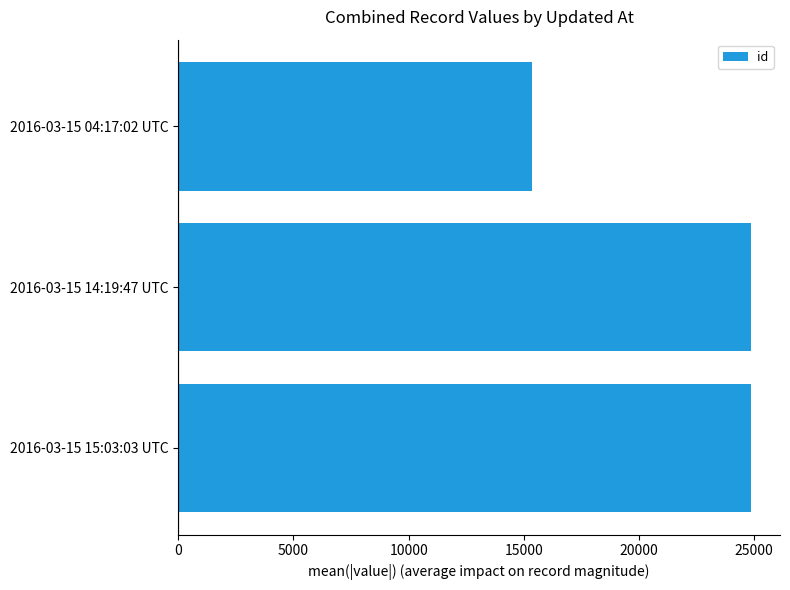

What is the value of the 1st bar from the top?

15367